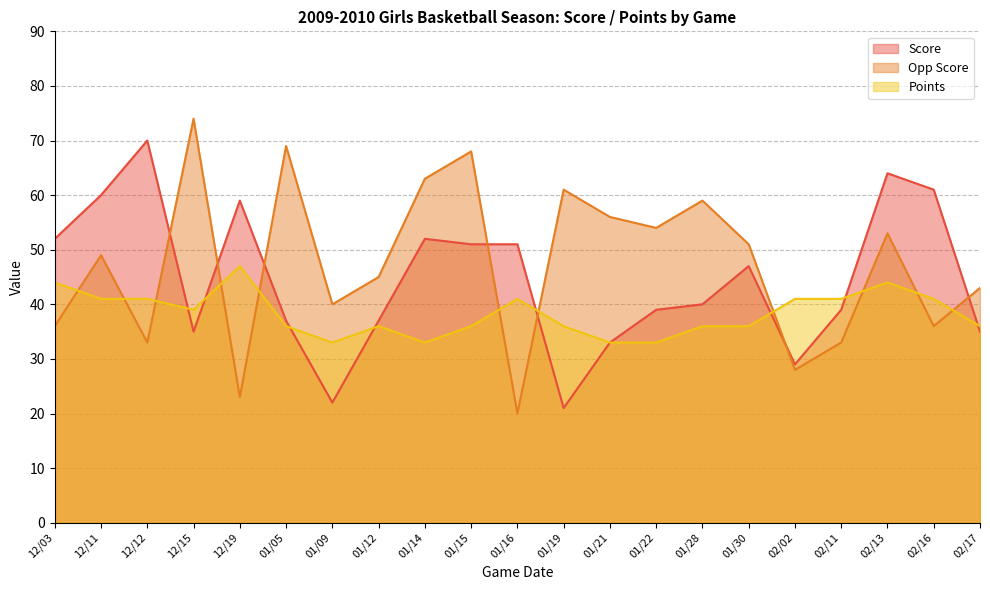

What is the label of the 3rd point from the left?

12/12